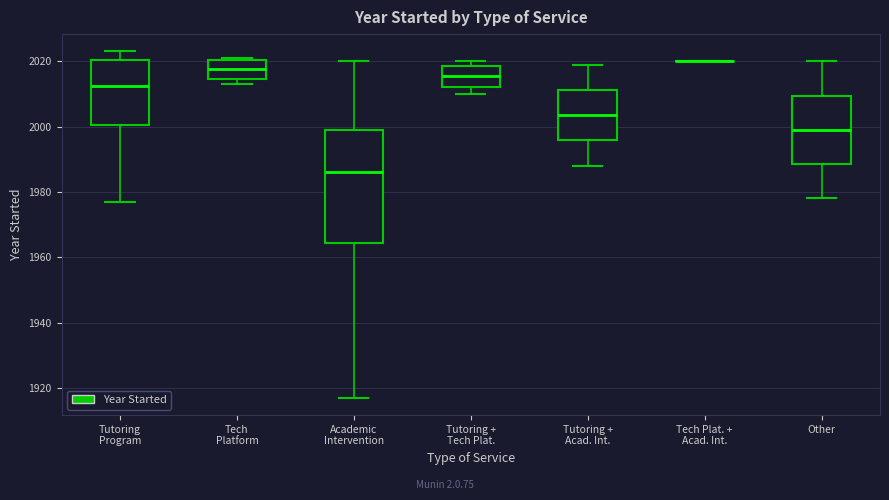

Reading left to right, read every box against the y-axis: the position of its median line, the range the box covers, and the ends of its whiskers. The values are not printed on the chart, so give them approximately, as read against the axis.

Tutoring Program: median 2012, box 2000 to 2020, whiskers 1978 to 2024
Tech Platform: median 2018, box 2014 to 2020, whiskers 2014 (just below the box's lower edge) to 2022
Academic Intervention: median 1986, box 1964 to 2000, whiskers 1918 to 2020
Tutoring + Tech Plat.: median 2016, box 2012 to 2018, whiskers 2010 to 2020
Tutoring + Acad. Int.: median 2004, box 1996 to 2012, whiskers 1988 to 2020
Tech Plat. + Acad. Int.: box collapsed to a line at 2020, whiskers 2020 to 2020
Other: median 2000, box 1988 to 2010, whiskers 1978 to 2020